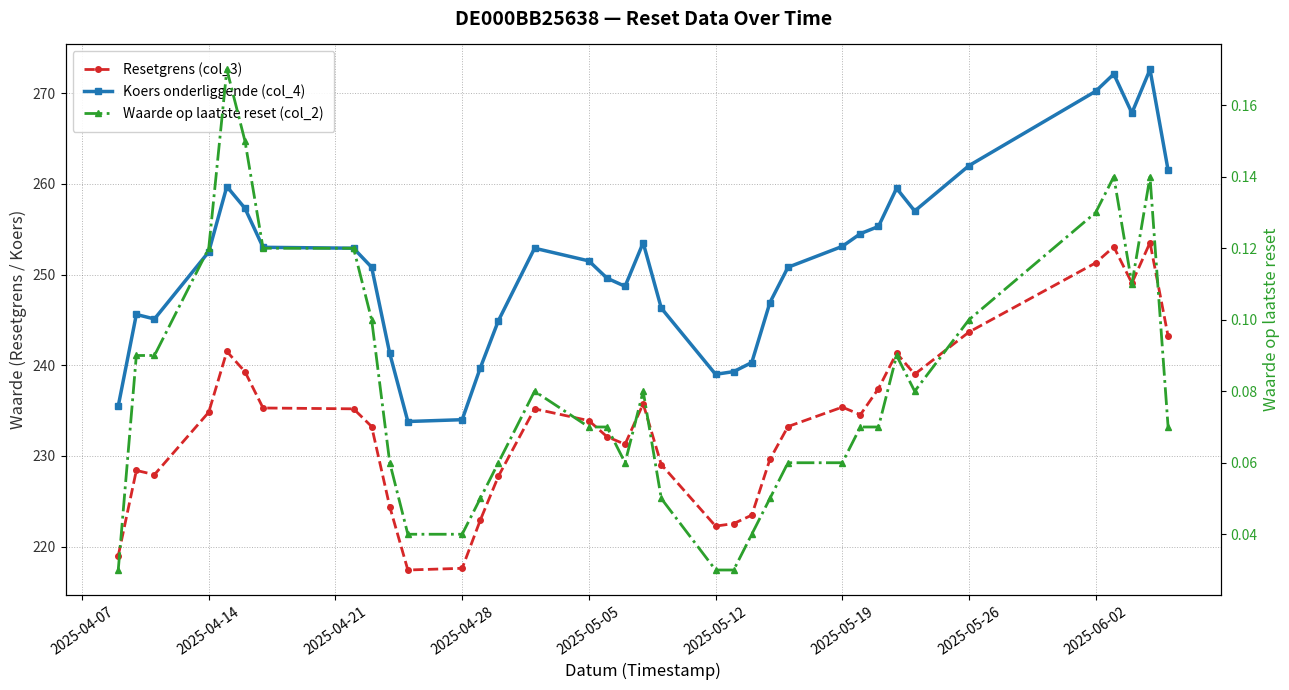

What are all the series names shown in the legend?

Resetgrens (col_3), Koers onderliggende (col_4), Waarde op laatste reset (col_2)